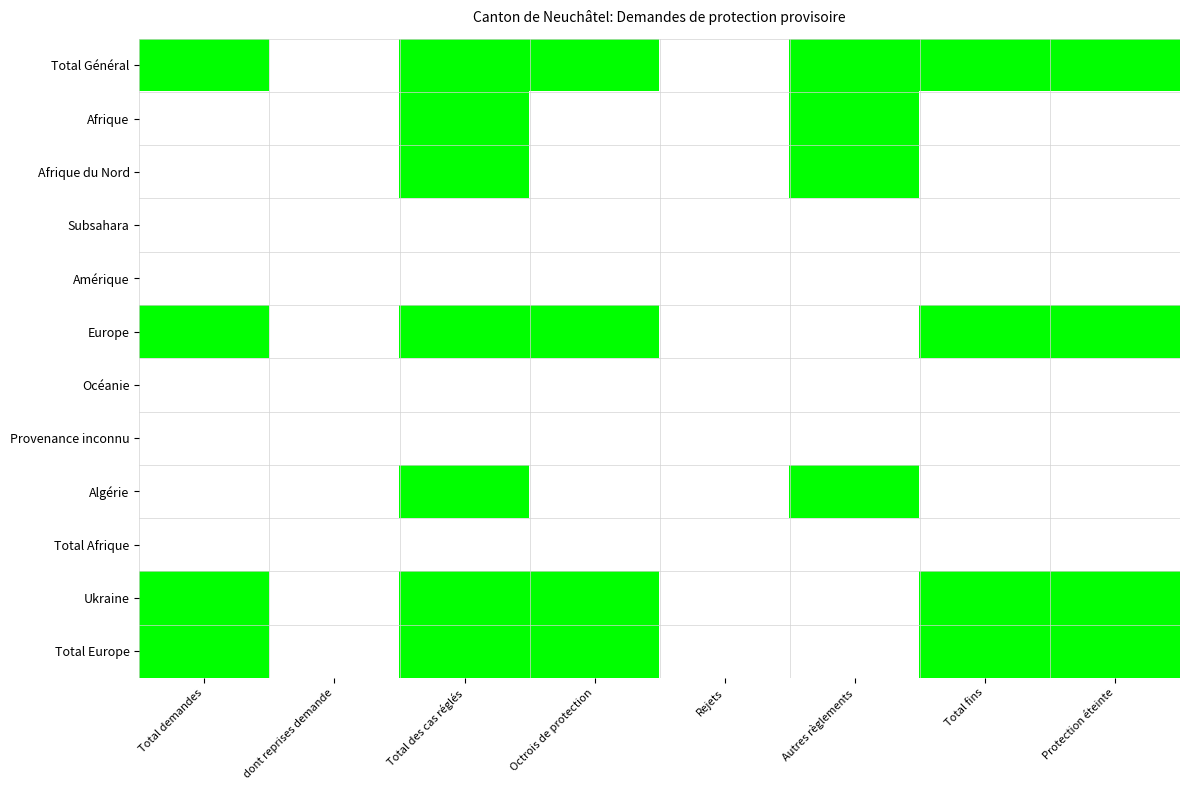

Reading left to right, extract all data points from this chart.

Total Général: Total demandes=52	dont reprises demande=0	Total des cas réglés=45	Octrois de protection=44	Rejets=0	Autres règlements=1	Total fins=52	Protection éteinte=52
Afrique: Total demandes=0	dont reprises demande=0	Total des cas réglés=1	Octrois de protection=0	Rejets=0	Autres règlements=1	Total fins=0	Protection éteinte=0
Afrique du Nord: Total demandes=0	dont reprises demande=0	Total des cas réglés=1	Octrois de protection=0	Rejets=0	Autres règlements=1	Total fins=0	Protection éteinte=0
Subsahara: Total demandes=0	dont reprises demande=0	Total des cas réglés=0	Octrois de protection=0	Rejets=0	Autres règlements=0	Total fins=0	Protection éteinte=0
Amérique: Total demandes=0	dont reprises demande=0	Total des cas réglés=0	Octrois de protection=0	Rejets=0	Autres règlements=0	Total fins=0	Protection éteinte=0
Europe: Total demandes=52	dont reprises demande=0	Total des cas réglés=44	Octrois de protection=44	Rejets=0	Autres règlements=0	Total fins=52	Protection éteinte=52
Océanie: Total demandes=0	dont reprises demande=0	Total des cas réglés=0	Octrois de protection=0	Rejets=0	Autres règlements=0	Total fins=0	Protection éteinte=0
Provenance inconnu: Total demandes=0	dont reprises demande=0	Total des cas réglés=0	Octrois de protection=0	Rejets=0	Autres règlements=0	Total fins=0	Protection éteinte=0
Algérie: Total demandes=0	dont reprises demande=0	Total des cas réglés=1	Octrois de protection=0	Rejets=0	Autres règlements=1	Total fins=0	Protection éteinte=0
Total Afrique: Total demandes=0	dont reprises demande=0	Total des cas réglés=0	Octrois de protection=0	Rejets=0	Autres règlements=0	Total fins=0	Protection éteinte=0
Ukraine: Total demandes=52	dont reprises demande=0	Total des cas réglés=44	Octrois de protection=44	Rejets=0	Autres règlements=0	Total fins=52	Protection éteinte=52
Total Europe: Total demandes=52	dont reprises demande=0	Total des cas réglés=44	Octrois de protection=44	Rejets=0	Autres règlements=0	Total fins=52	Protection éteinte=52